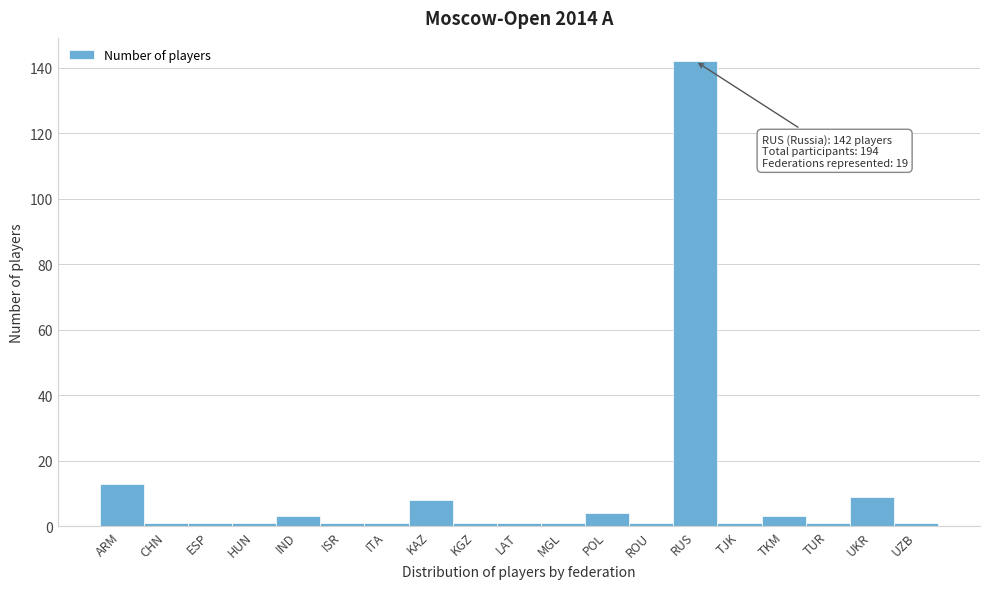

Reading left to right, extract all data points from this chart.

13	1	1	1	3	1	1	8	1	1	1	4	1	142	1	3	1	9	1